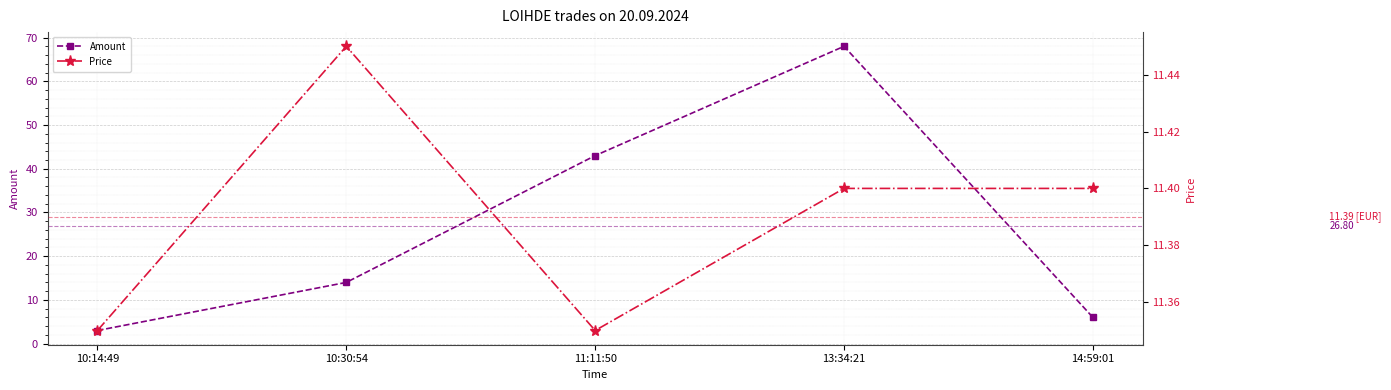

The Amount series shows 5.3 at 10:14:49. True or false?

False